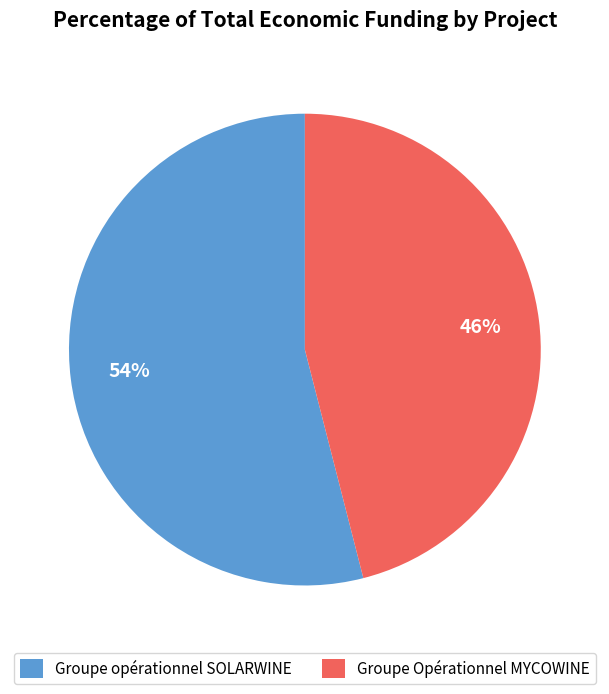

Is the sum of Groupe Opérationnel MYCOWINE and Groupe opérationnel SOLARWINE greater than half?

Yes